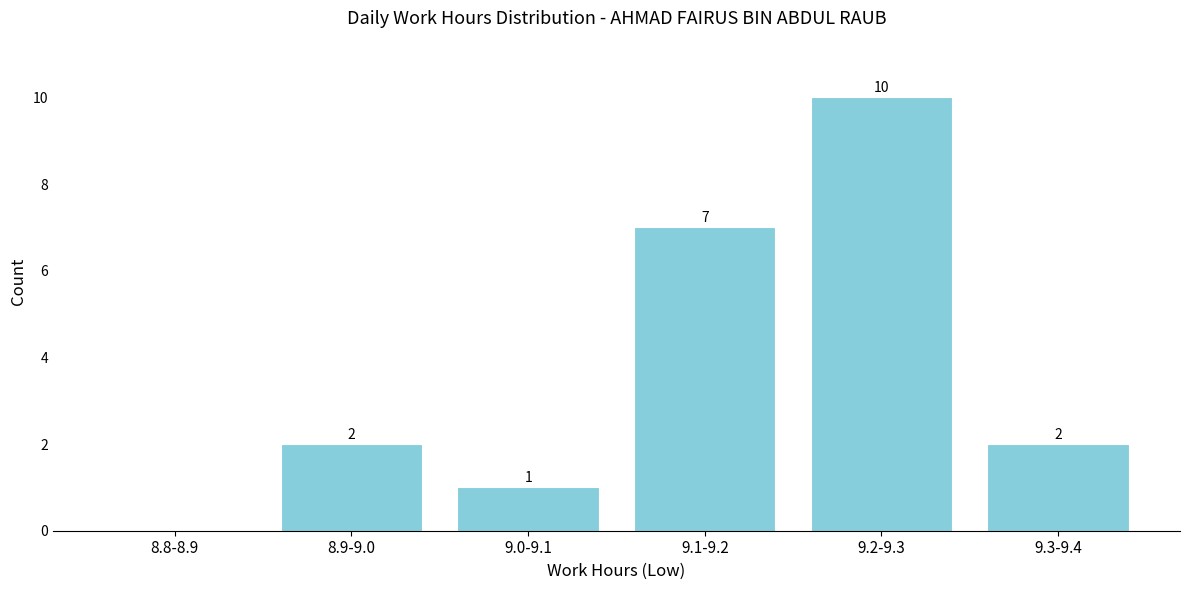

Reading left to right, transcribe all the data shown in this chart.

8.8-8.9=0	8.9-9.0=2	9.0-9.1=1	9.1-9.2=7	9.2-9.3=10	9.3-9.4=2